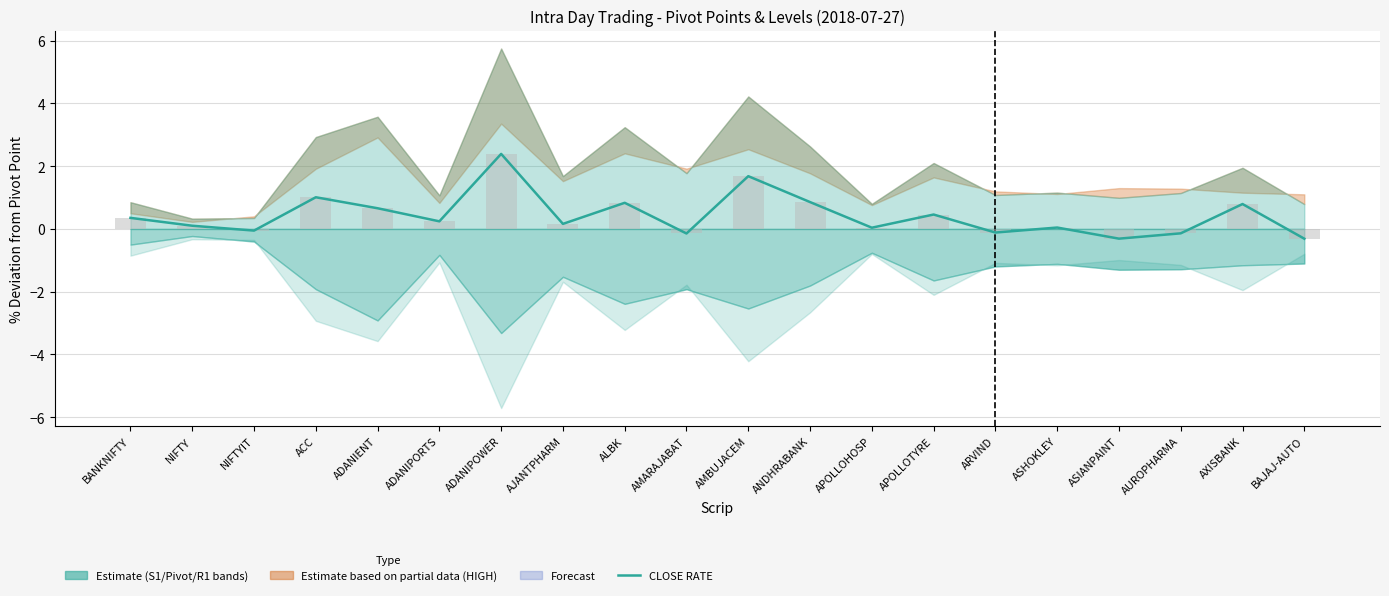

Are the bars grouped side by side (vs. stacked)?

No